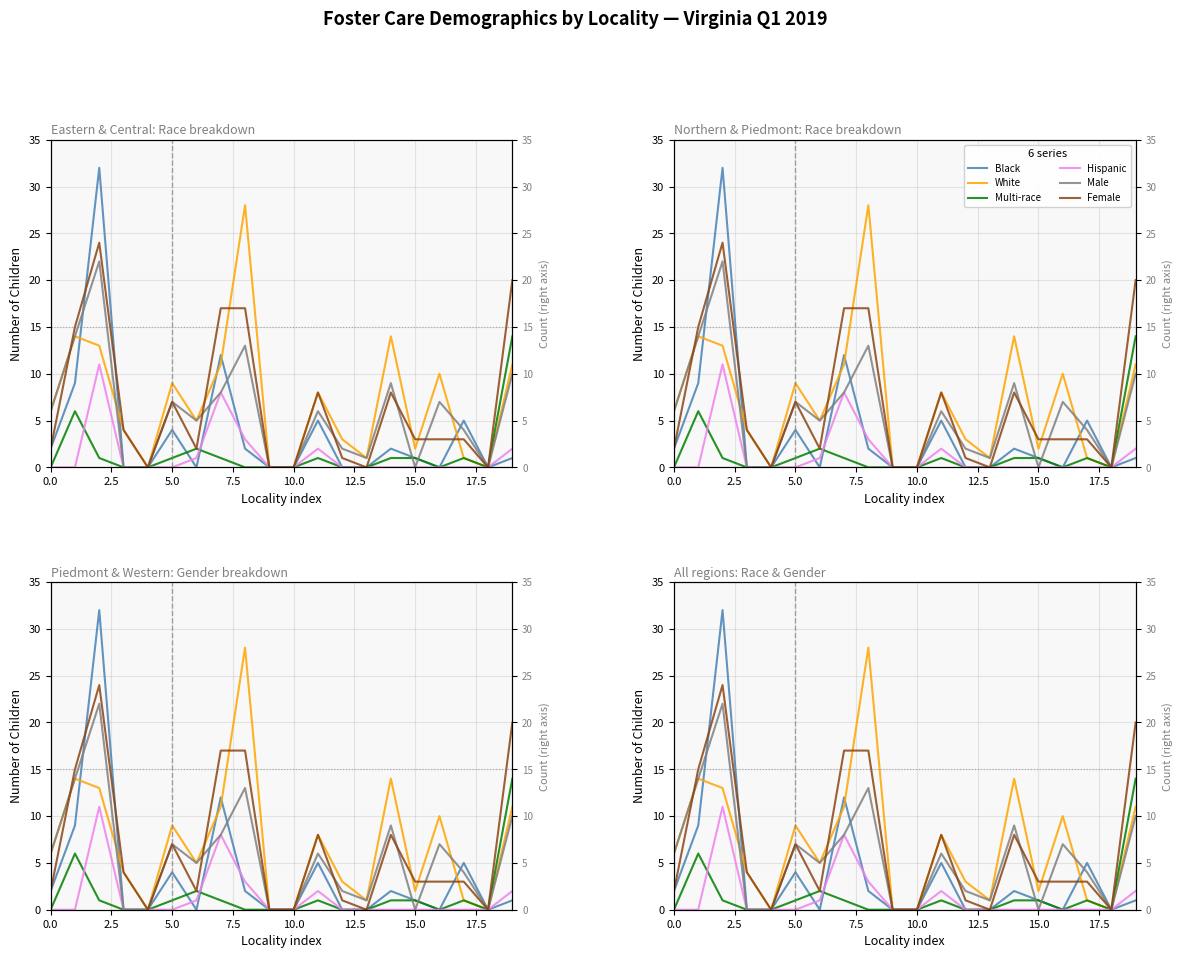

What is the sum of all Female values?

134